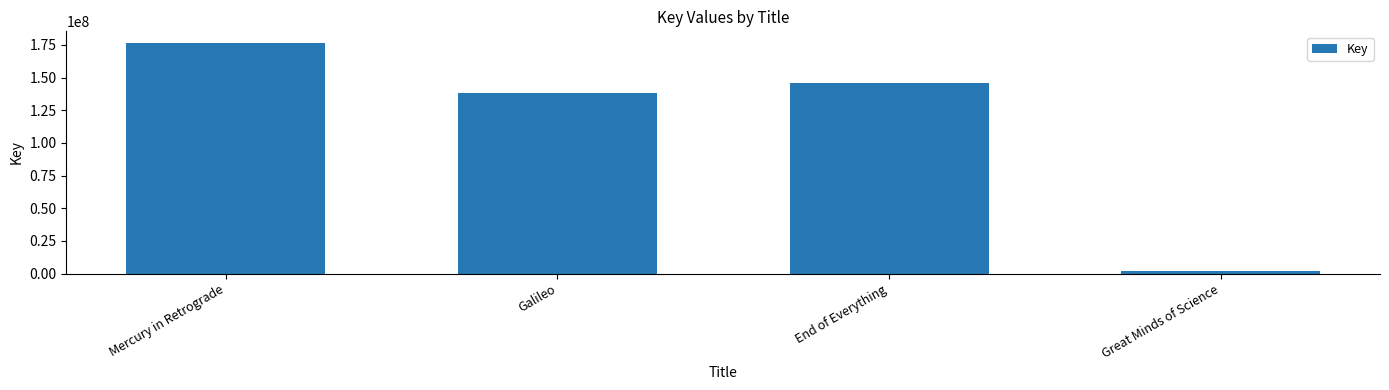

What is the difference between the values at End of Everything and Great Minds of Science?

144314088